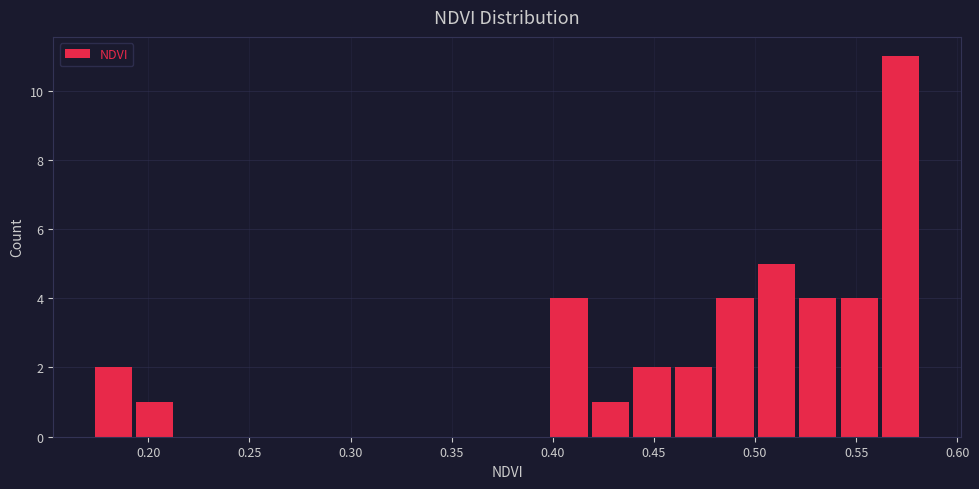

Reading left to right, transcribe this chart: for each bar, give the range it covers on the x-axis and its height. Neither the bar edges nor the heights are printed on the chart, so give them approximately, as read against the axes.

0.170 to 0.195: 2
0.195 to 0.215: 1
0.215 to 0.235: 0
0.235 to 0.255: 0
0.255 to 0.275: 0
0.275 to 0.295: 0
0.295 to 0.315: 0
0.315 to 0.335: 0
0.335 to 0.355: 0
0.355 to 0.375: 0
0.375 to 0.400: 0
0.400 to 0.420: 4
0.420 to 0.440: 1
0.440 to 0.460: 2
0.460 to 0.480: 2
0.480 to 0.500: 4
0.500 to 0.520: 5
0.520 to 0.540: 4
0.540 to 0.560: 4
0.560 to 0.580: 11